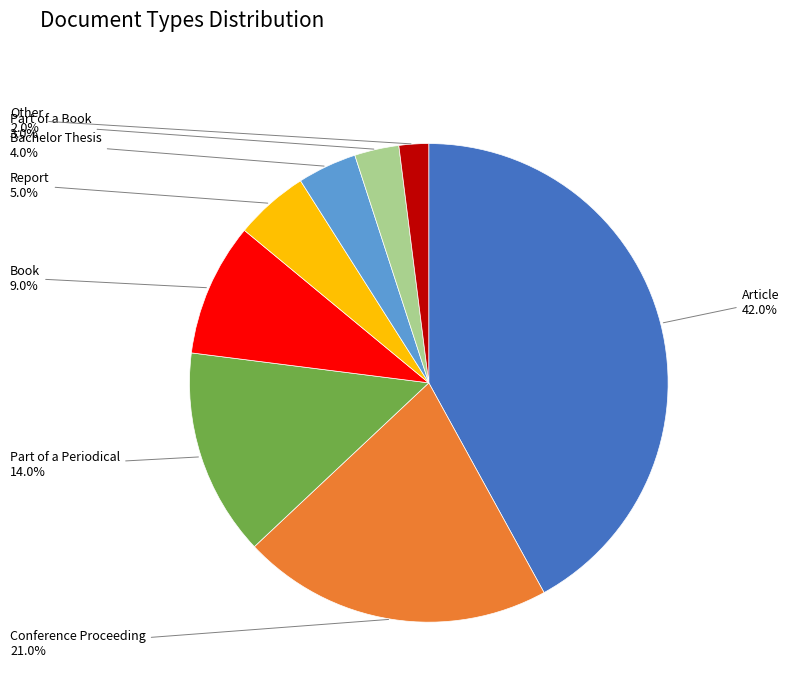

True or false: Book accounts for 9% of the total.

True